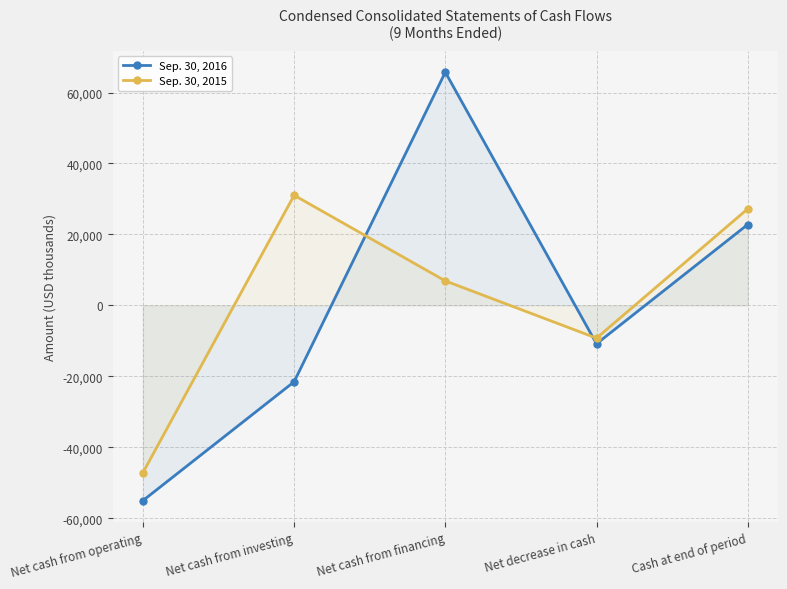

The value of Sep. 30, 2015 at Cash at end of period is 27208. True or false?

True